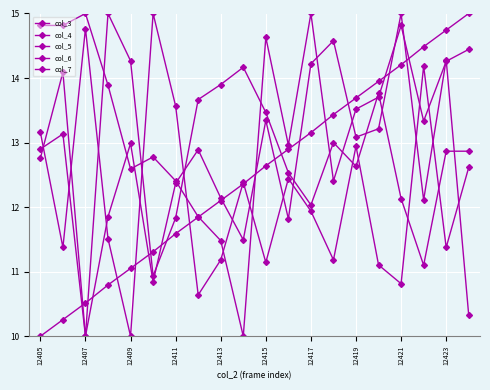

What is the label of the 20th point from the right?

12405